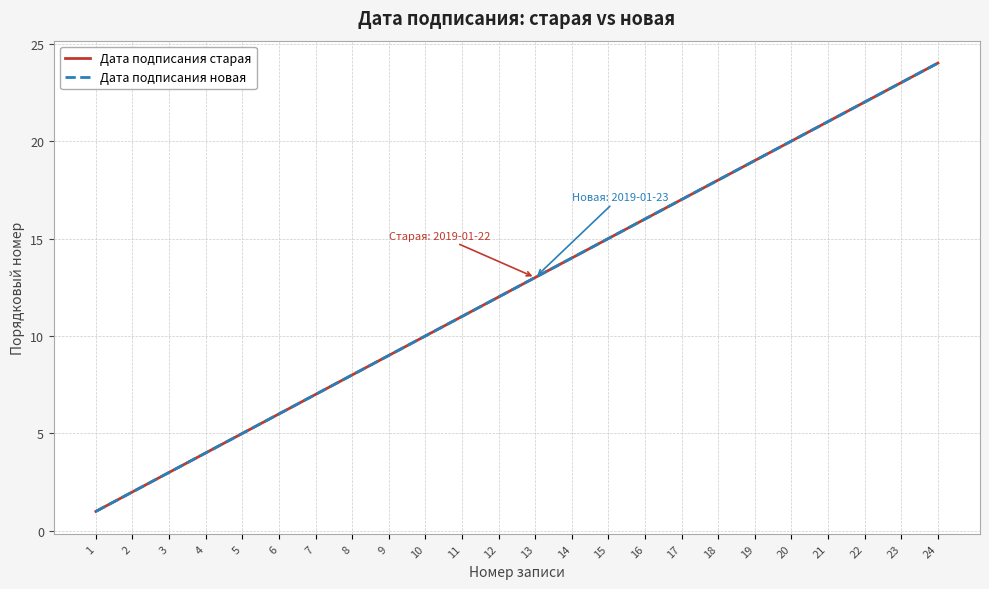

Which series has the largest total across all categories?

Дата подписания старая